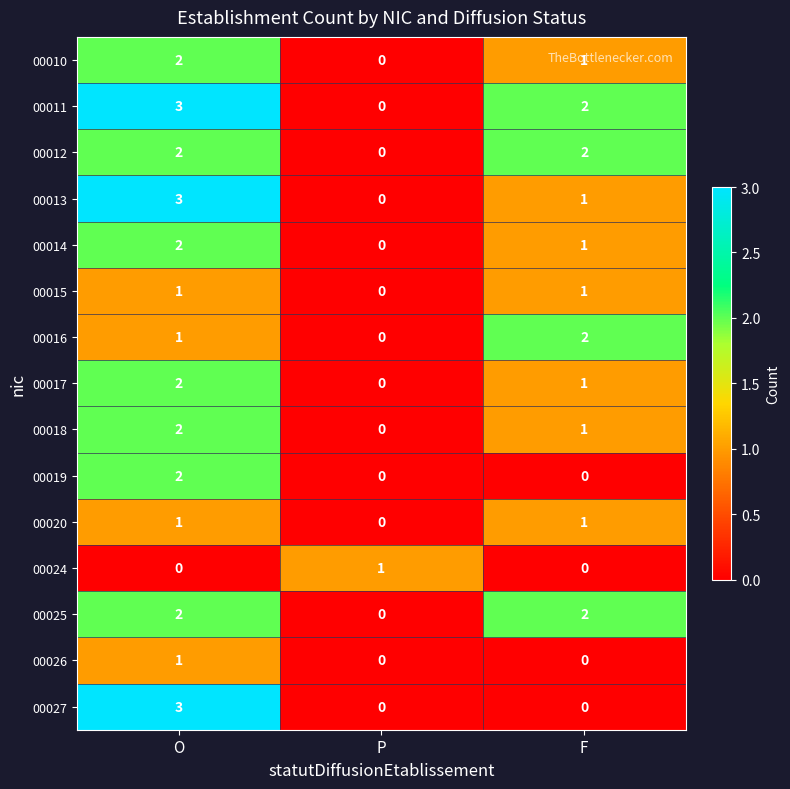

Which label corresponds to the largest value in the chart?

O